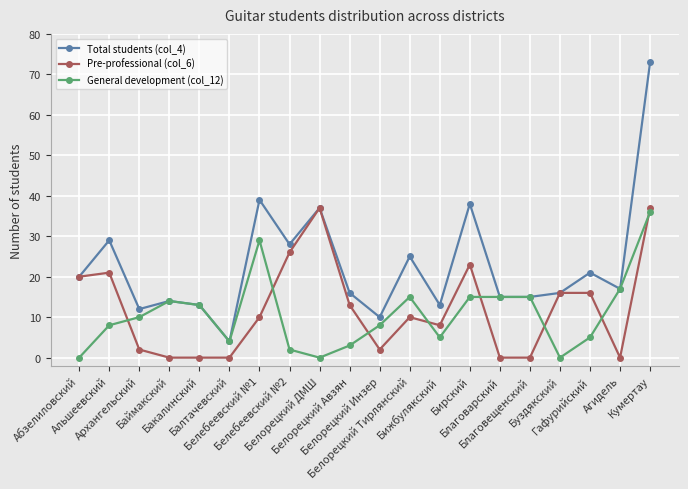

The value of General development (col_12) at Бижбулякский is 5. True or false?

True